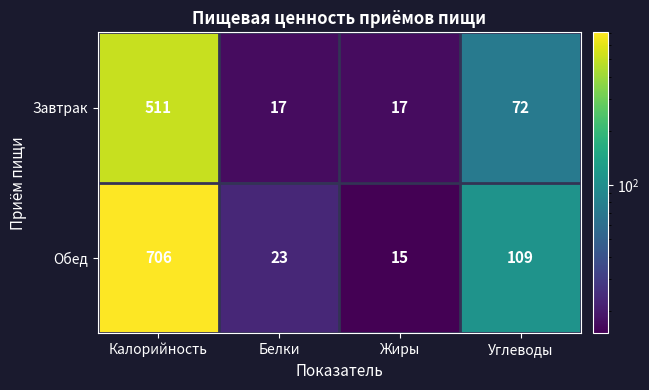

What is the spread (max minus min) of values at Жиры?

2